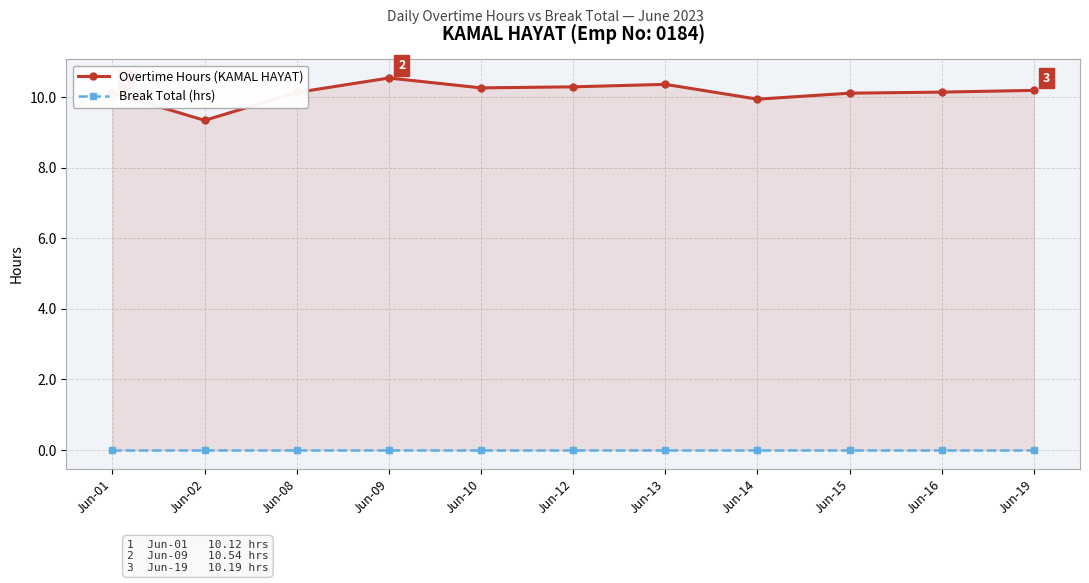

At which label does Overtime Hours (KAMAL HAYAT) first exceed 10?

Jun-01